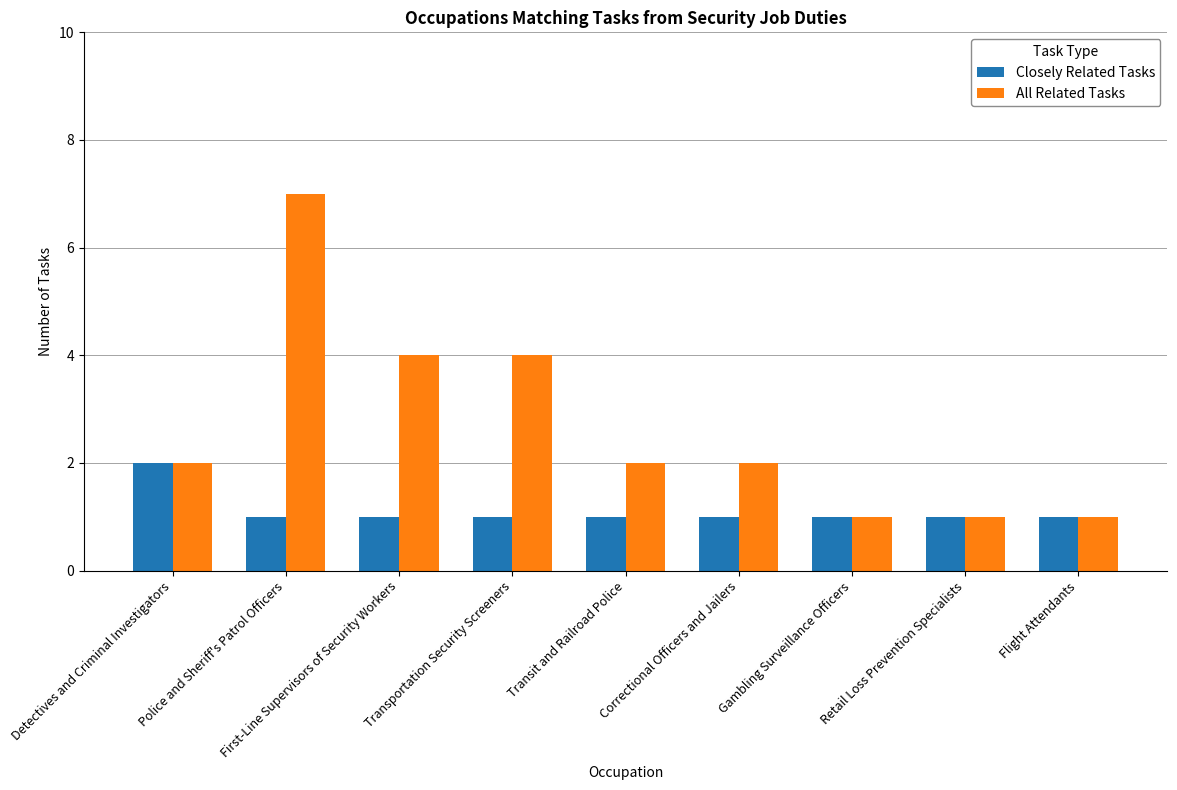

Between Detectives and Criminal Investigators and Police and Sheriff's Patrol Officers, which series saw the biggest shift?

All Related Tasks